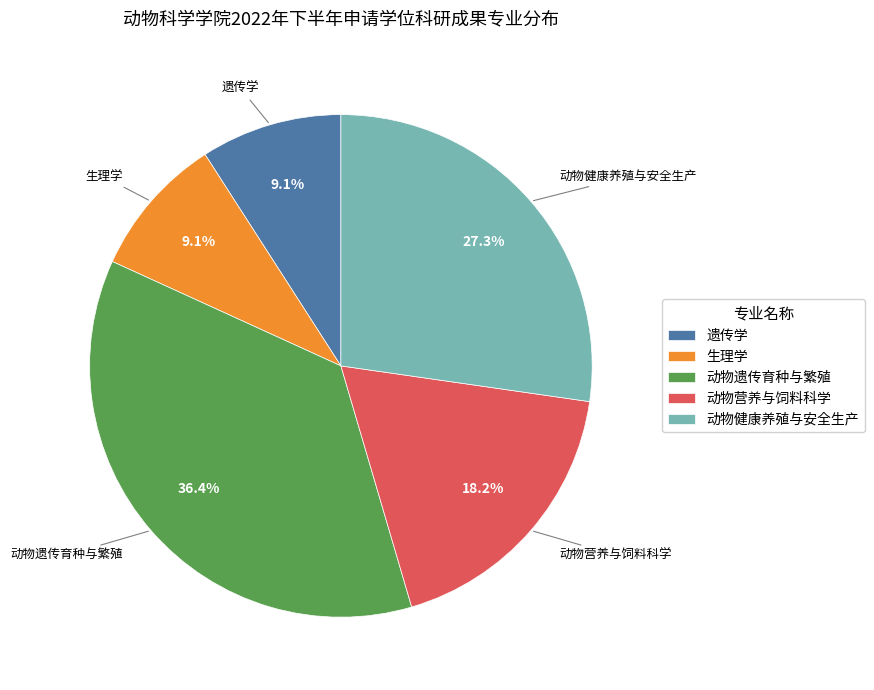

What percentage do 遗传学 and 生理学 together represent?

18.2%